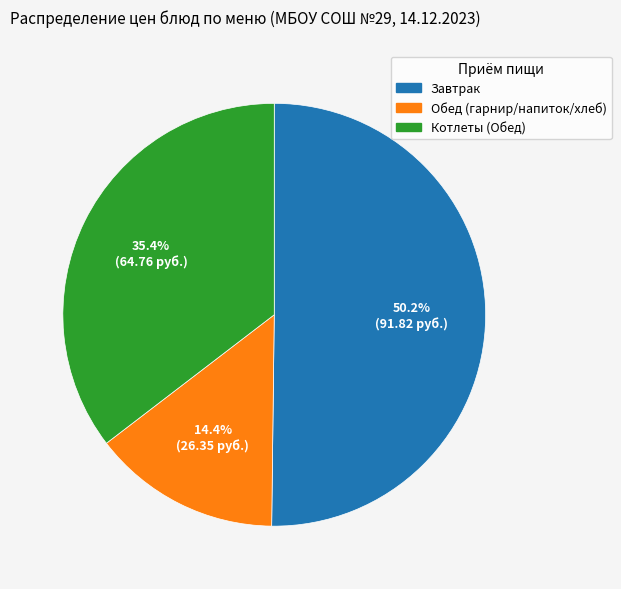

Count the number of slices in the pie.

3